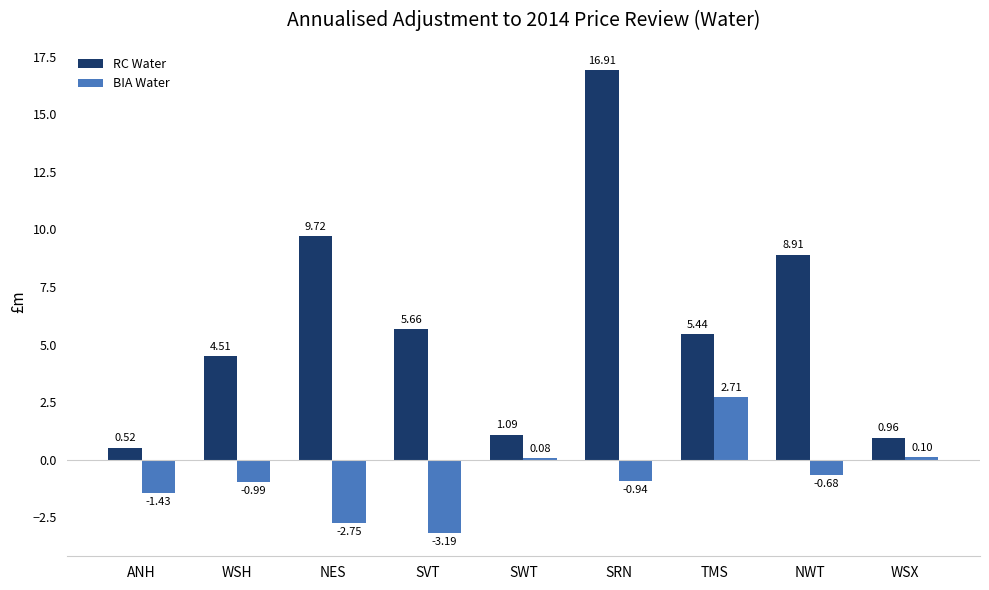

What is the label of the 7th bar from the left?

TMS